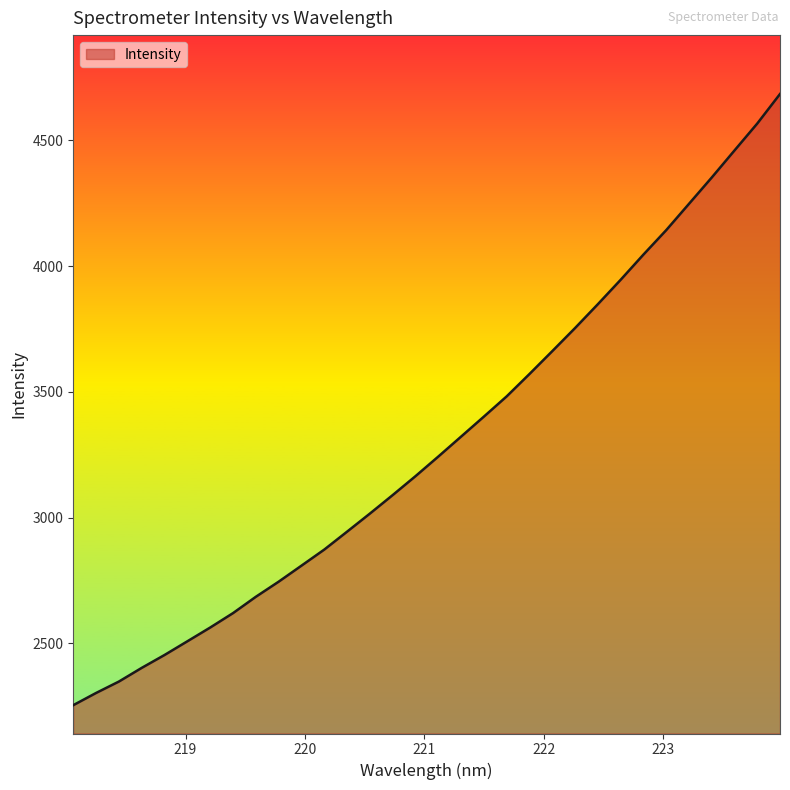

What is the difference between the second highest and second lowest values?

2264.5